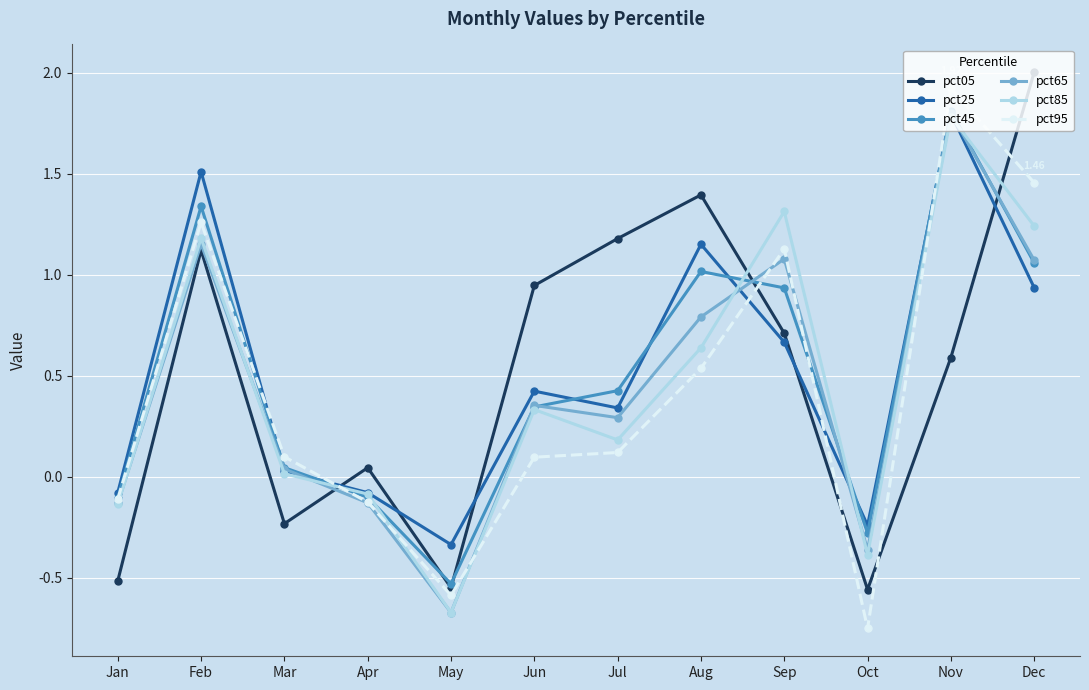

Which category has the lowest value in the pct65 series?

May